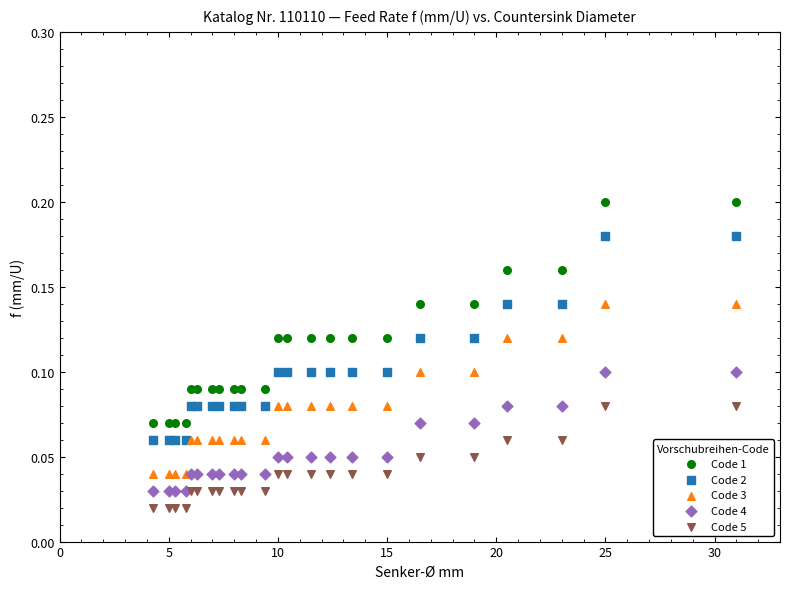

Which series reaches the maximum Y coordinate?

Code 1